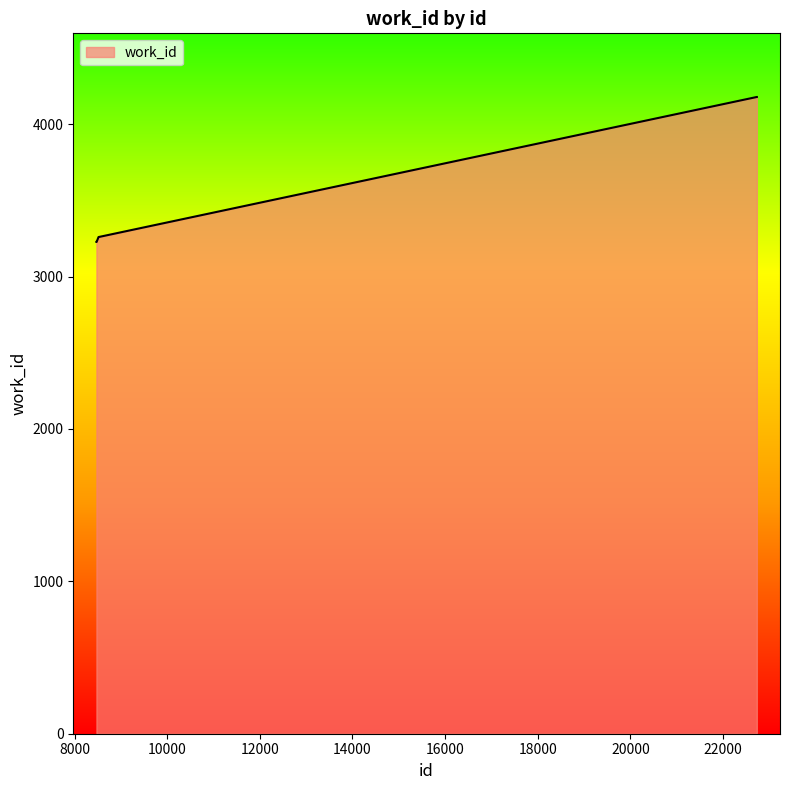

What is the greatest value displayed?

4178